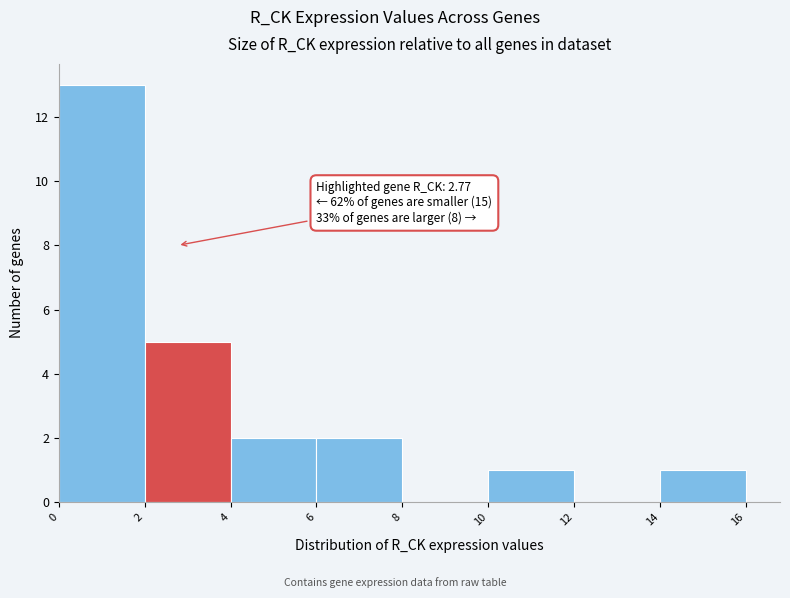

Over which range of the x-axis is the bar tallest?

0 to 2